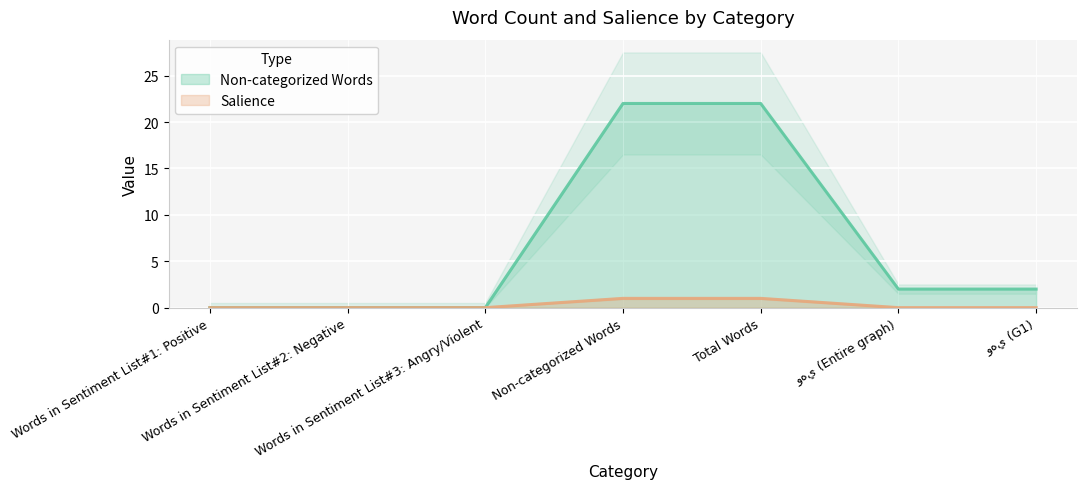

True or false: Non-categorized Words has more than 0 interior local peaks.

False